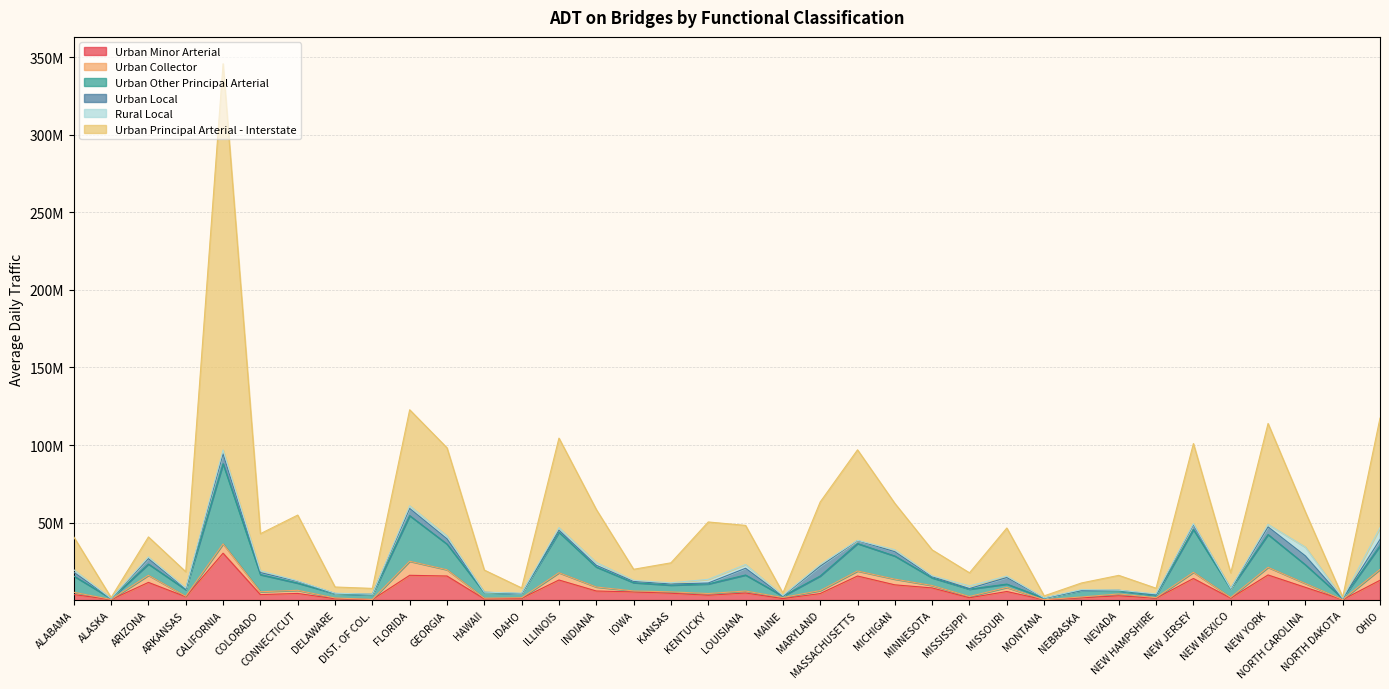

True or false: Urban Principal Arterial - Interstate has more than 2 points higher than both neighbors.

True